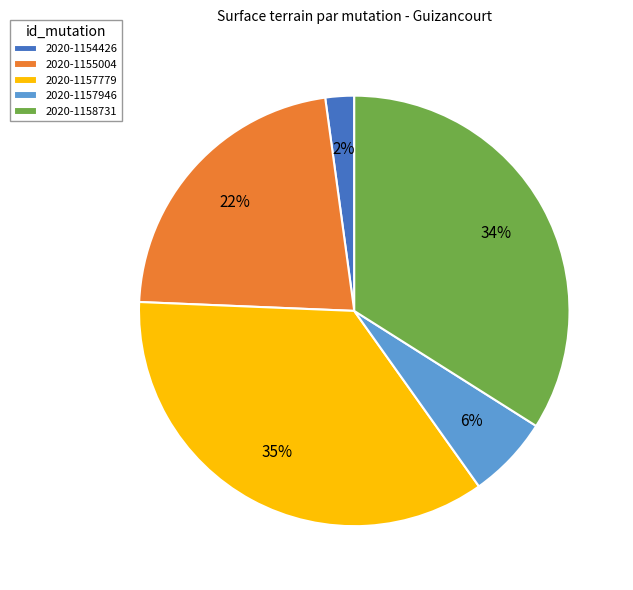

How many slices are in this pie chart?

5